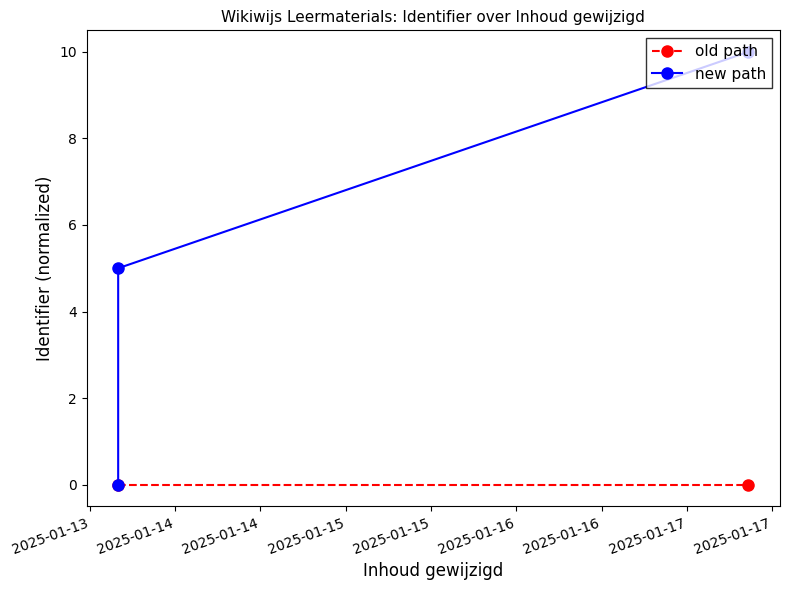

What is the difference between the maximum and minimum values?

10